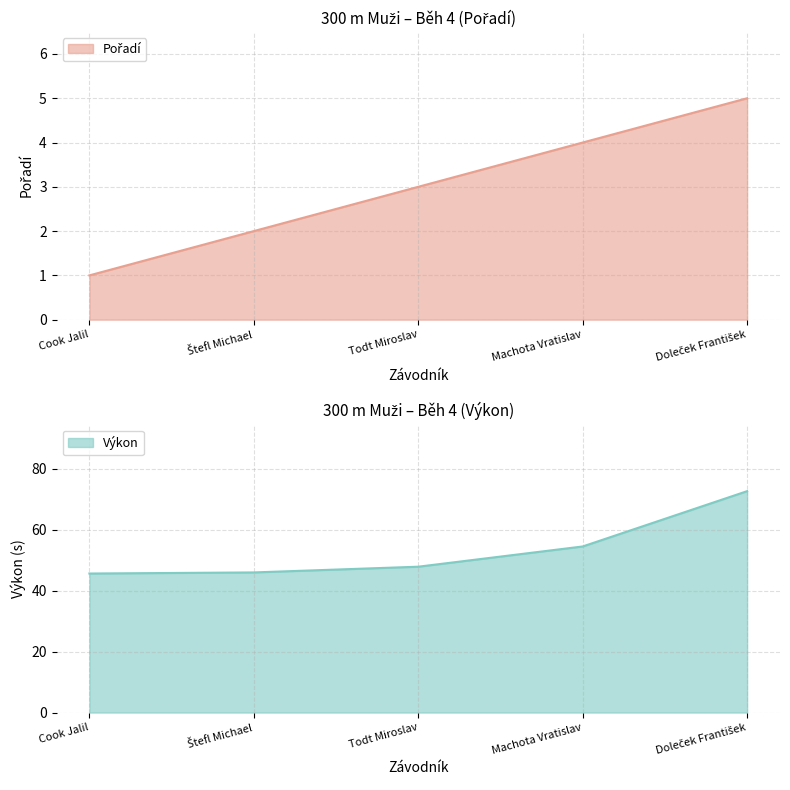

Which category has the highest value across all series?

Doleček František